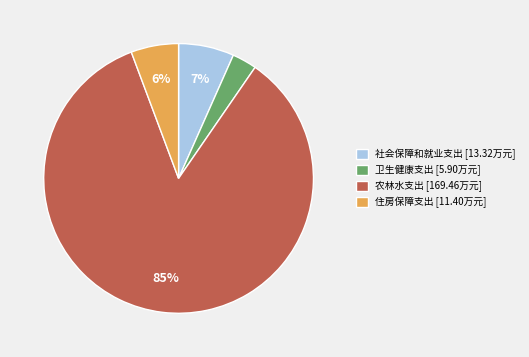

Is it true that 卫生健康支出 is 16% of the pie?

False